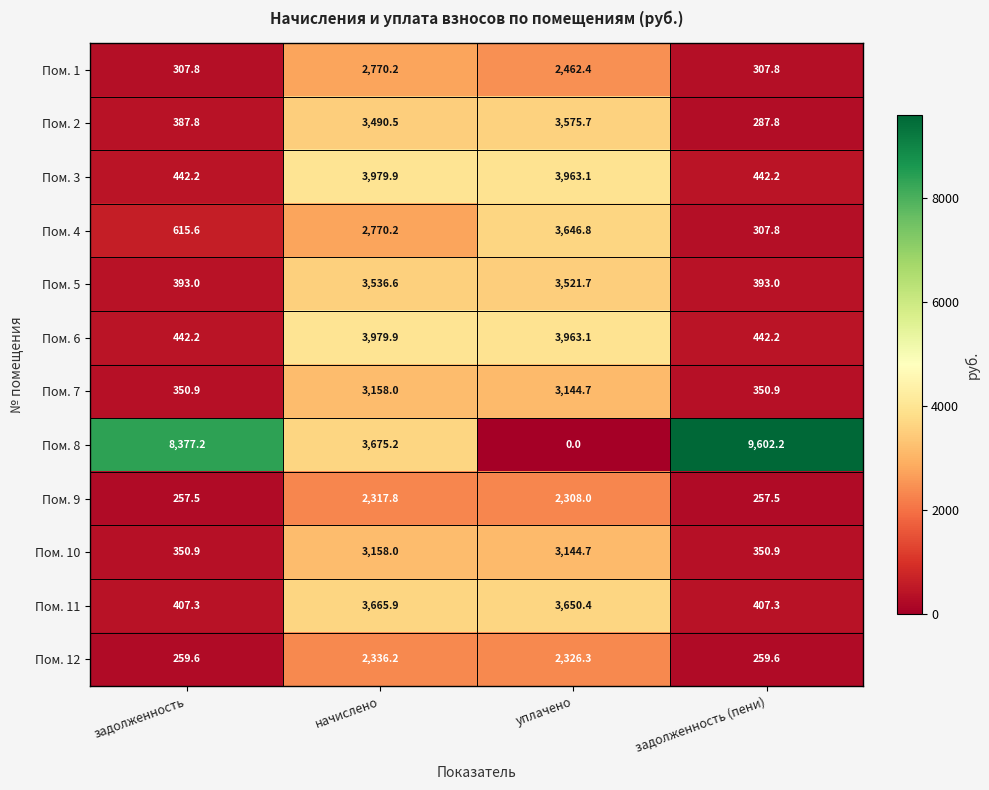

What value does the Пом. 10 series have at уплачено?

3144.7